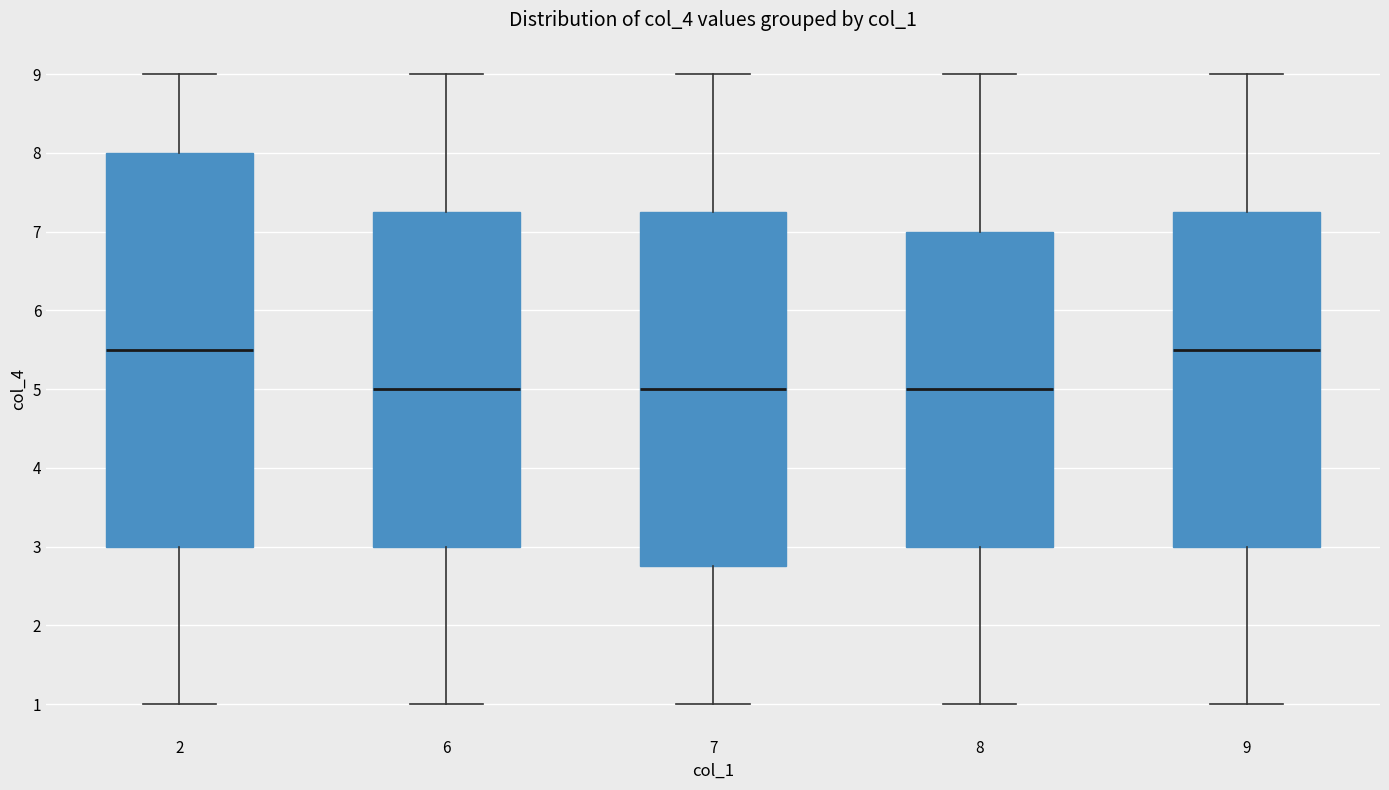

Reading left to right, transcribe this box plot: for each box, give where its median line is, the range the box spans, and where its two whiskers end, as read against the y-axis. The values are not printed on the chart, so give them approximately, as read against the axis.

2: median 5.5, box 3.0 to 8.0, whiskers 1.0 to 9.0
6: median 5.0, box 3.0 to 7.3, whiskers 1.0 to 9.0
7: median 5.0, box 2.8 to 7.3, whiskers 1.0 to 9.0
8: median 5.0, box 3.0 to 7.0, whiskers 1.0 to 9.0
9: median 5.5, box 3.0 to 7.3, whiskers 1.0 to 9.0